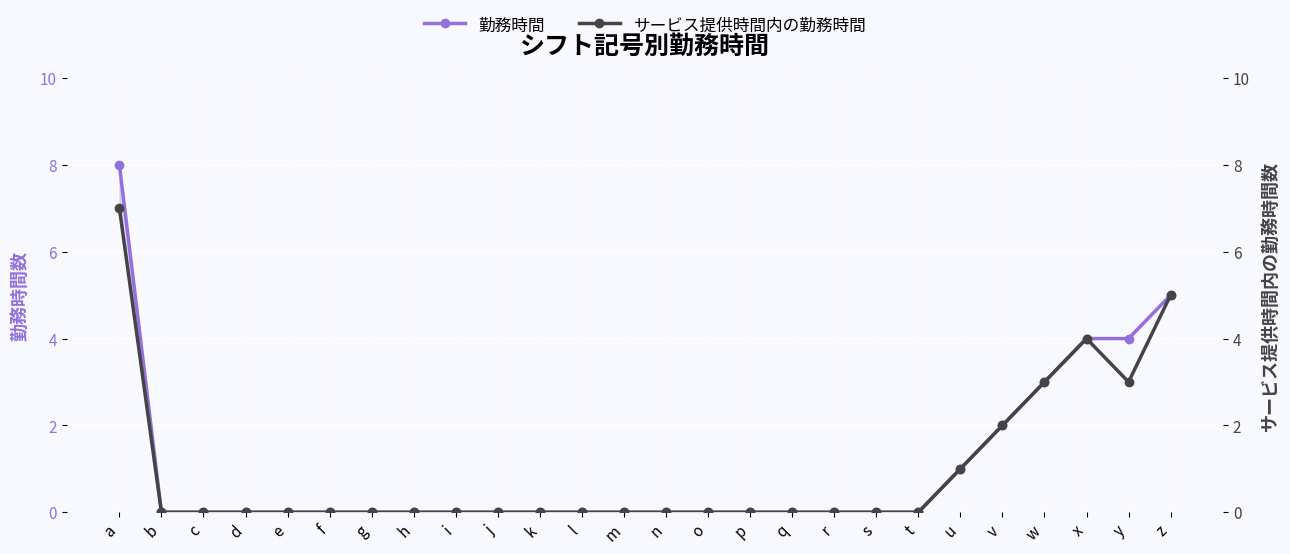

At which category does サービス提供時間内の勤務時間 reach its first local valley?

y